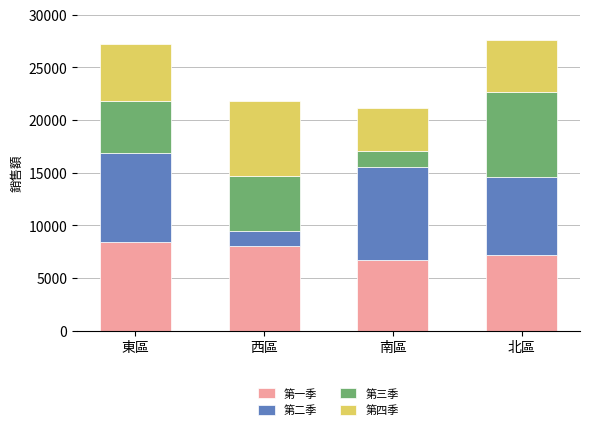

What is the total value across all series at 西區?

21770